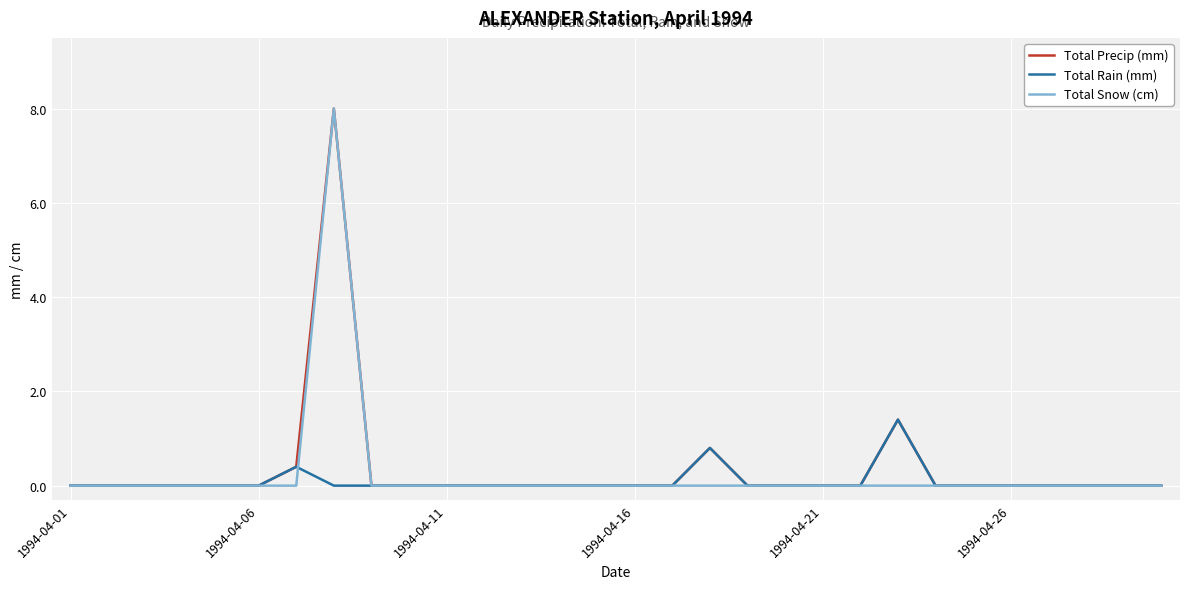

What is the greatest value displayed?

8.0